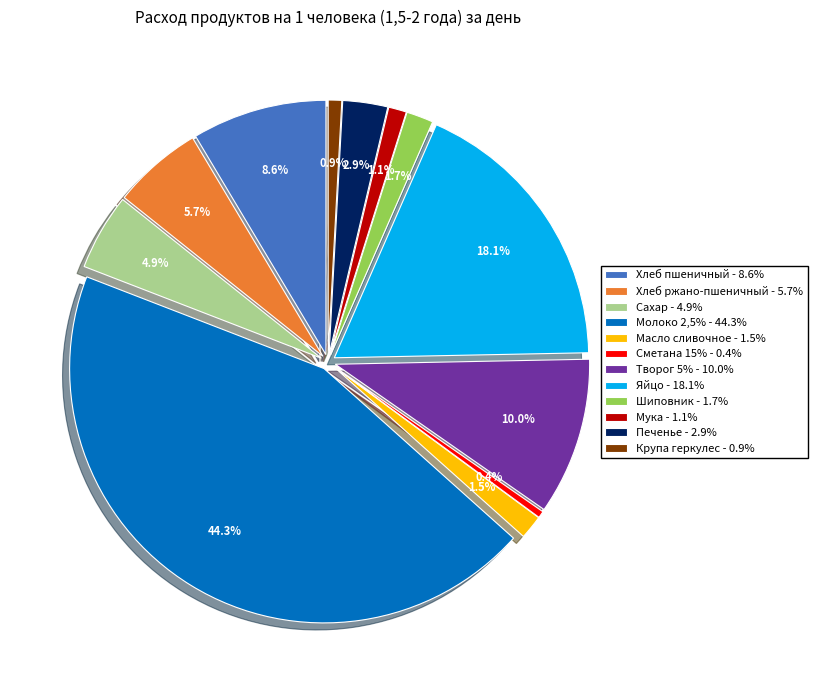

What percentage is the Шиповник slice, to the nearest percent?

2%